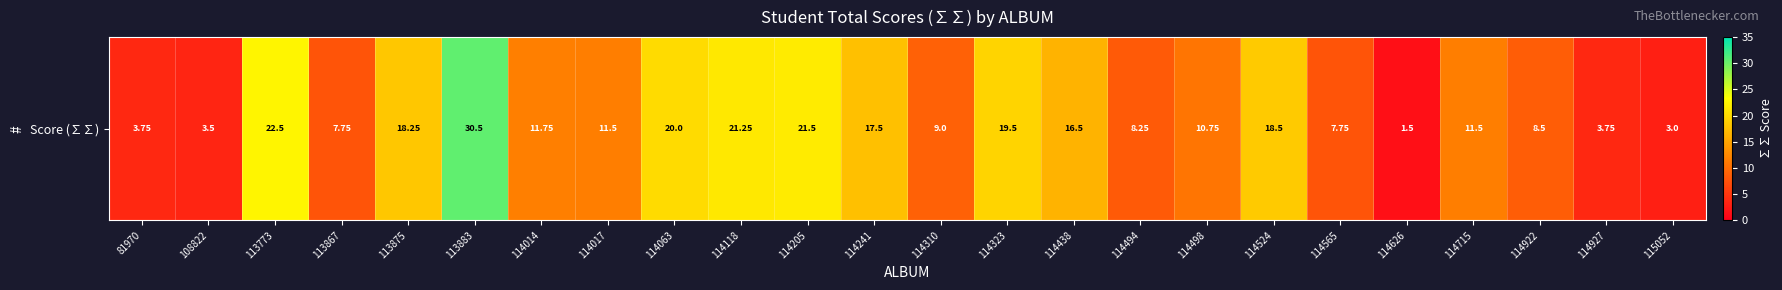

Where does the data first go above 11?

113773